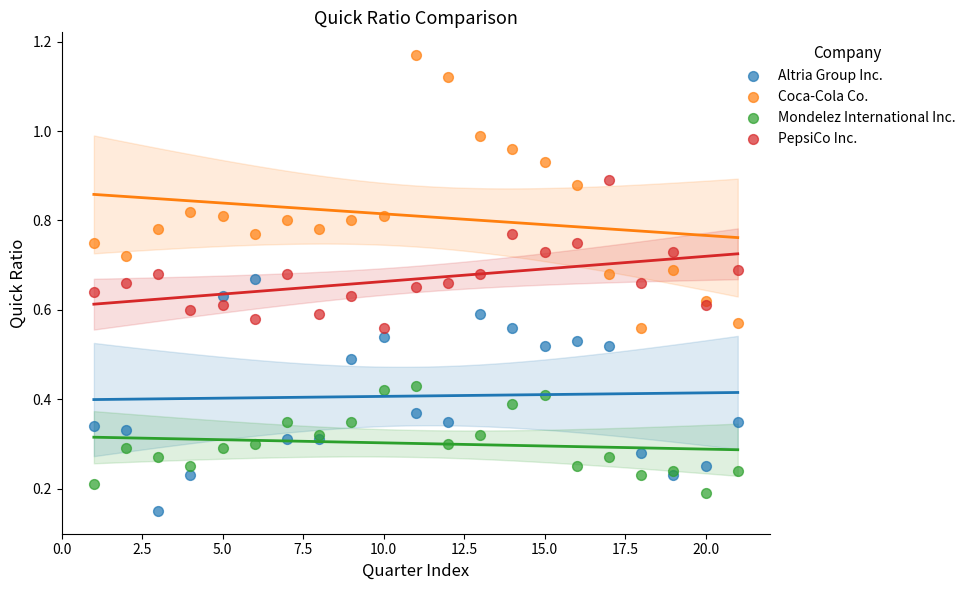

Which series has the largest Y range (max minus min)?

Coca-Cola Co.